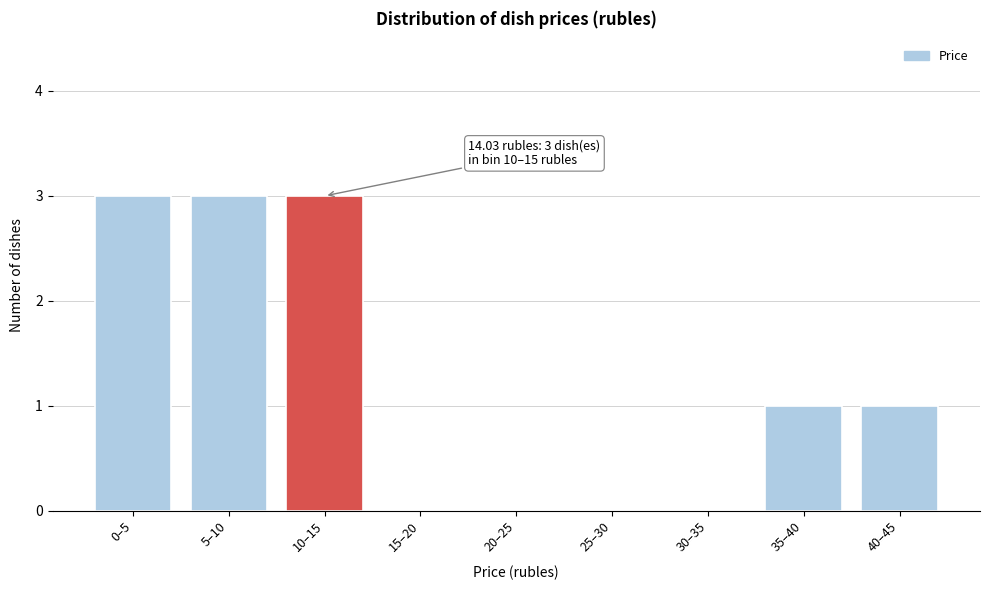

Reading left to right, list all the values displayed in this chart.

0–5=3	5–10=3	10–15=3	15–20=0	20–25=0	25–30=0	30–35=0	35–40=1	40–45=1